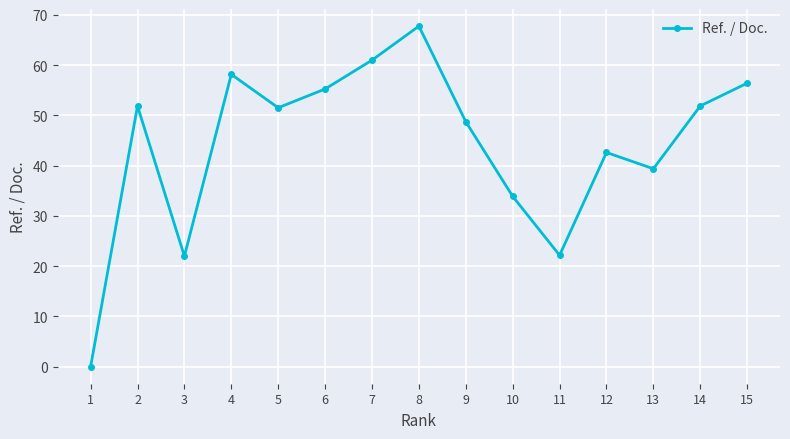

What is the change in value from 1 to 7?

+61.0